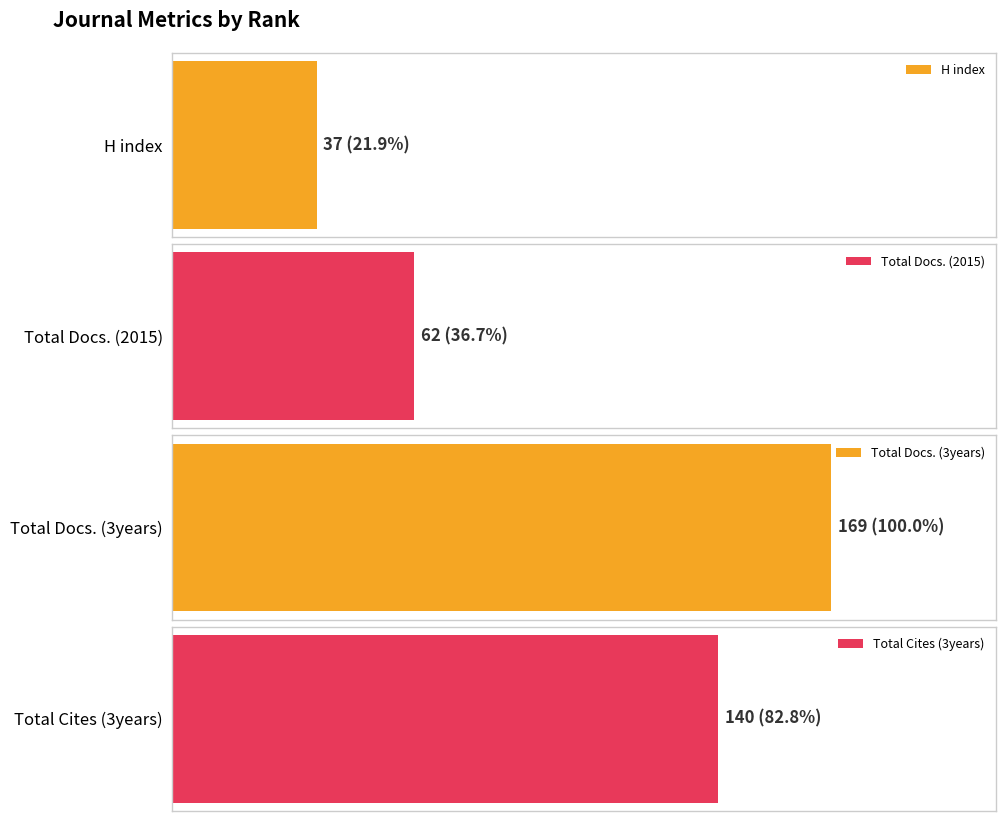

At Rank 1, list the series in order from smallest to largest.

H index, Total Docs. (2015), Total Cites (3years), Total Docs. (3years)